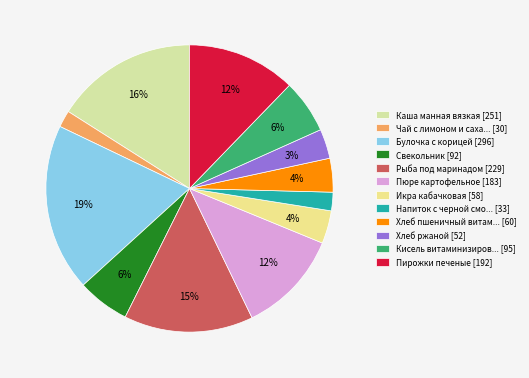

How many slices are in this pie chart?

12